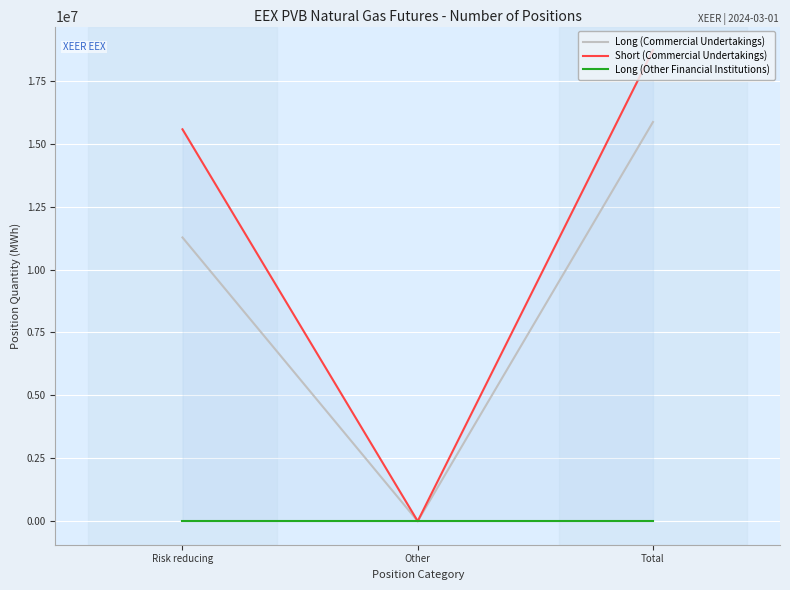

The Short (Commercial Undertakings) series shows 7122357 at Other. True or false?

False